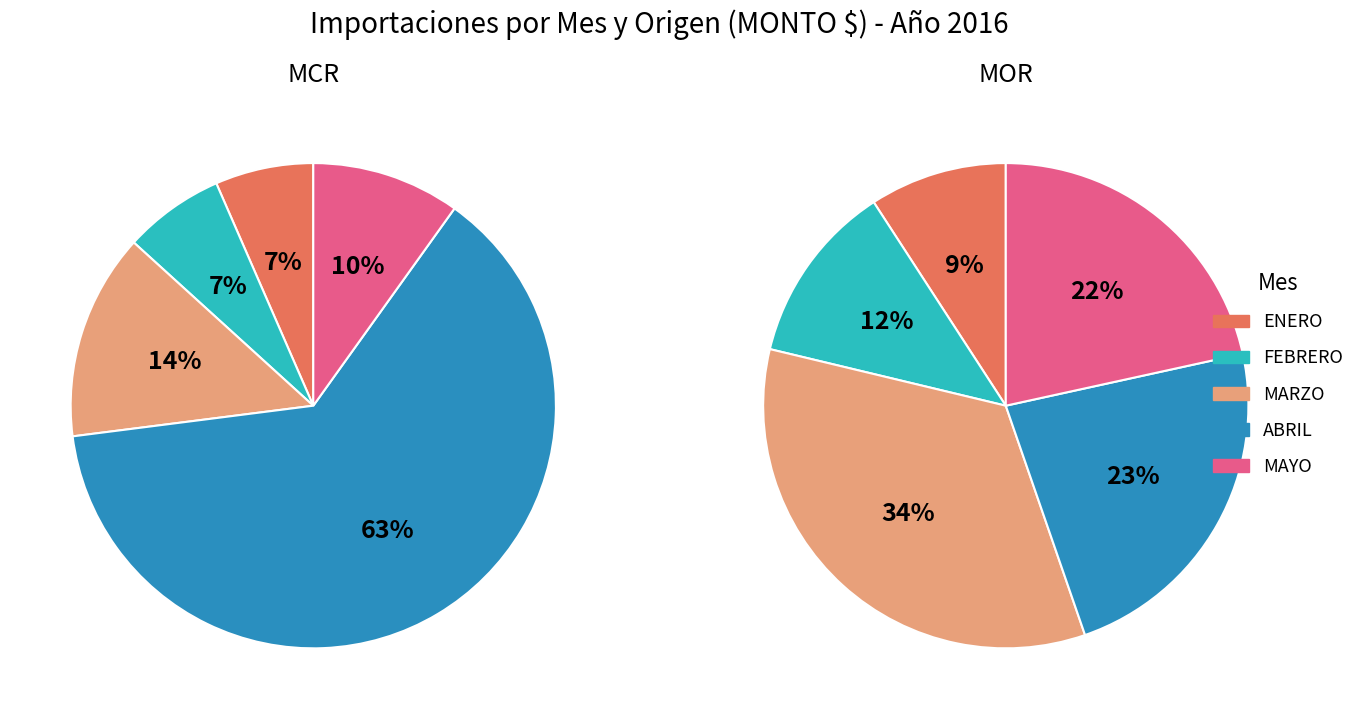

At FEBRERO, list the series in order from smallest to largest.

MCR, MOR